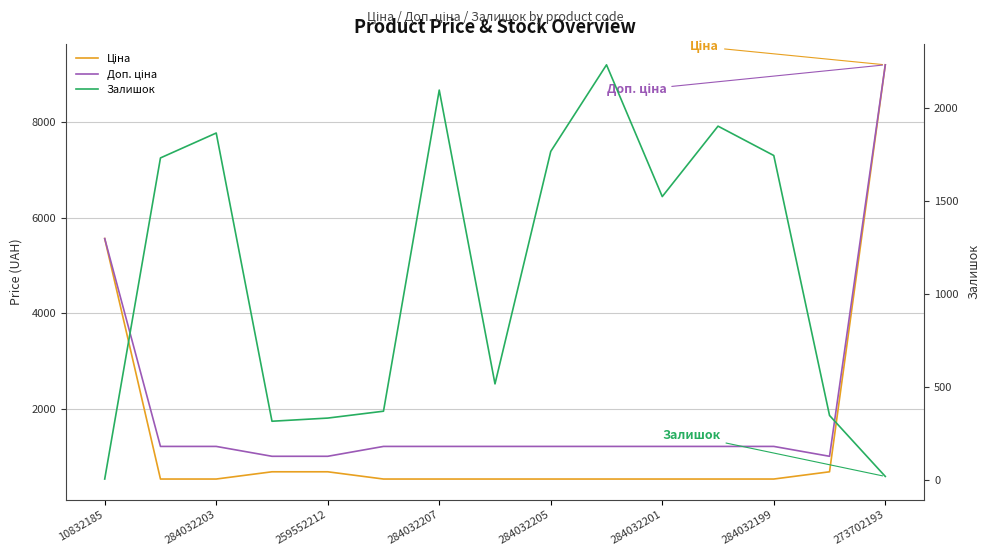

What is the greatest value displayed?

9196.3